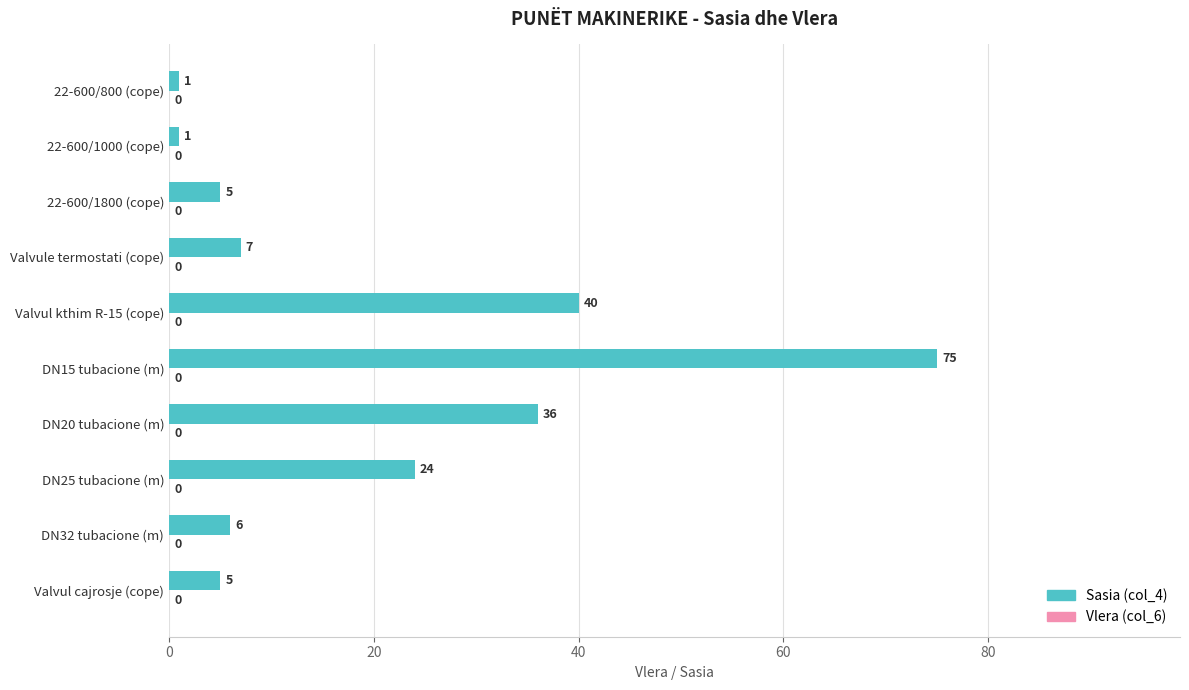

What is the sum of all values?

200